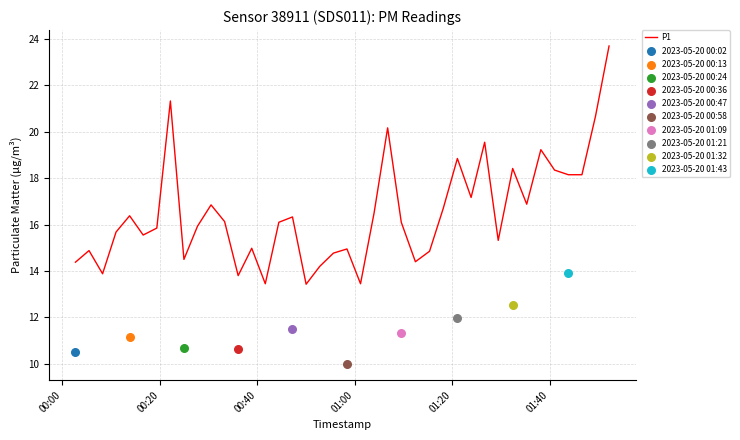

What is the lowest value of the P1 series?

13.4